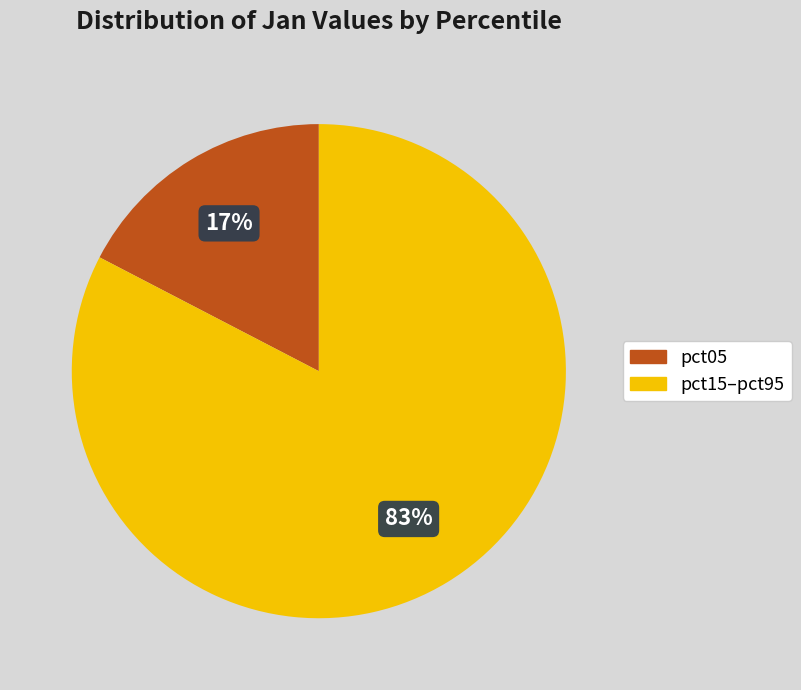

Does any single category account for the majority?

Yes